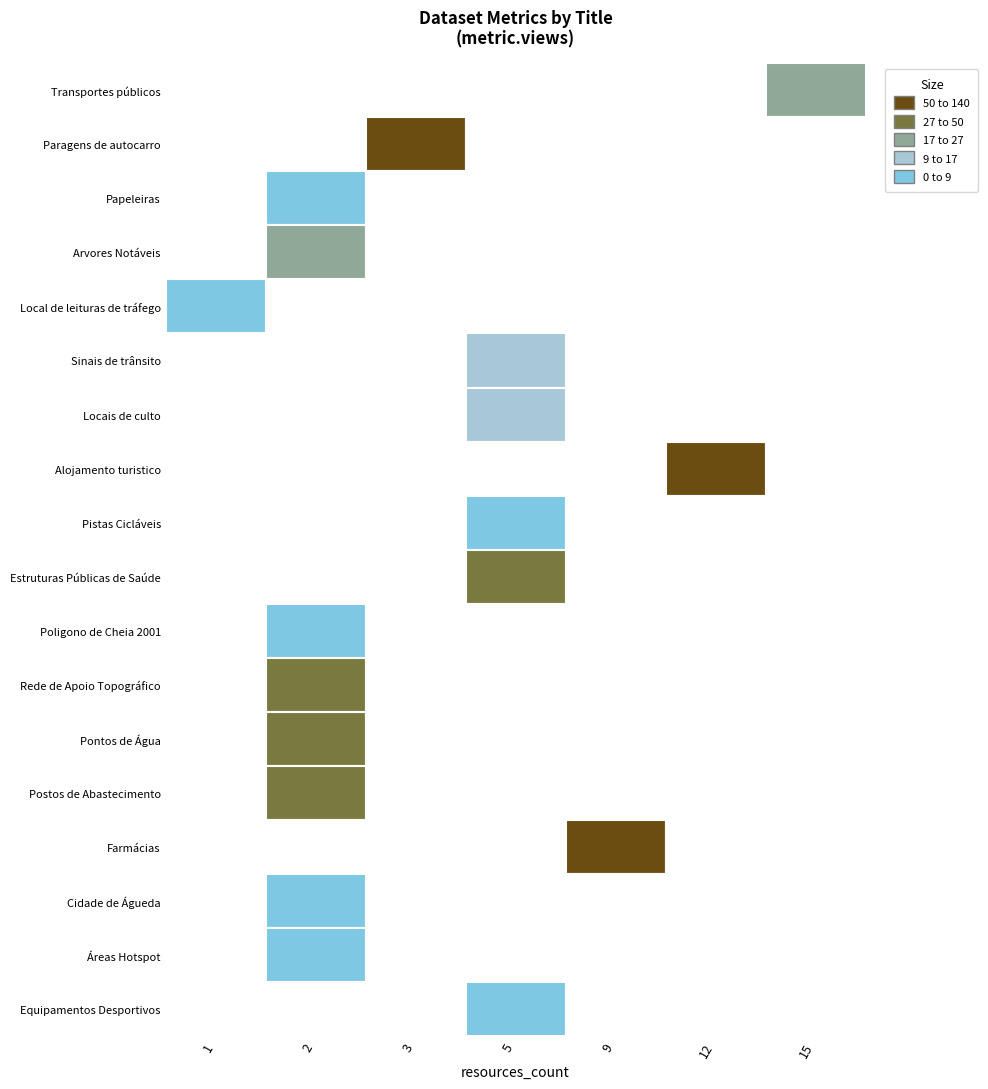

Between Papeleiras and Farmácias, which series saw the biggest shift?

metric.views